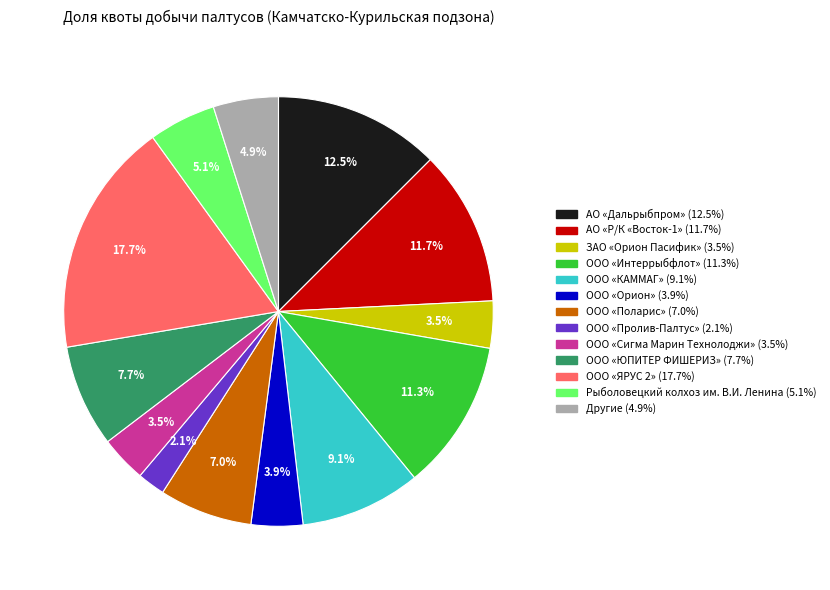

Is there any slice that represents more than half of the pie?

No